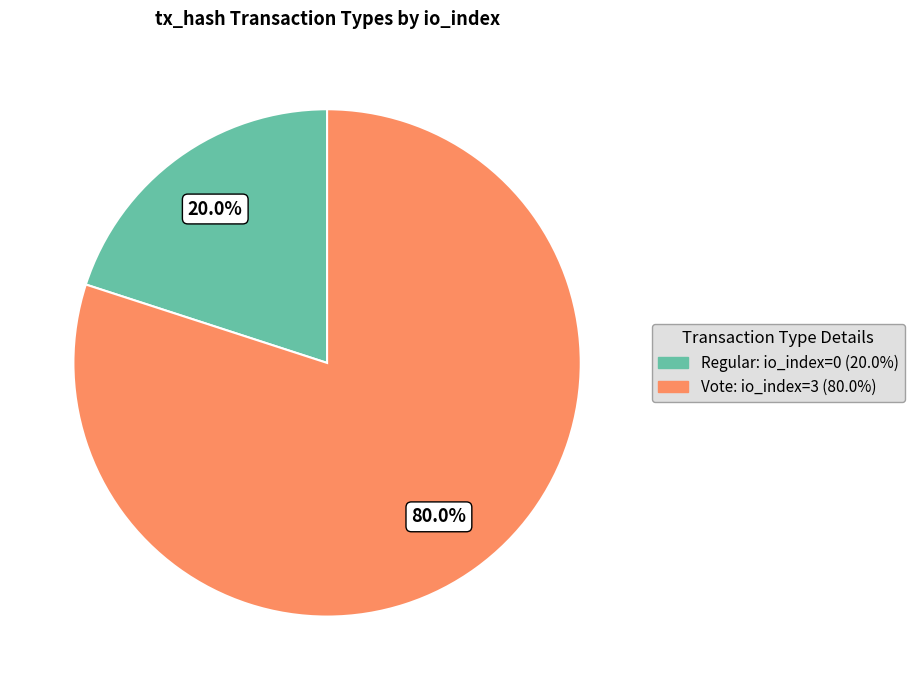

To the nearest percent, what is the difference between the Vote and Regular slice percentages?

60%